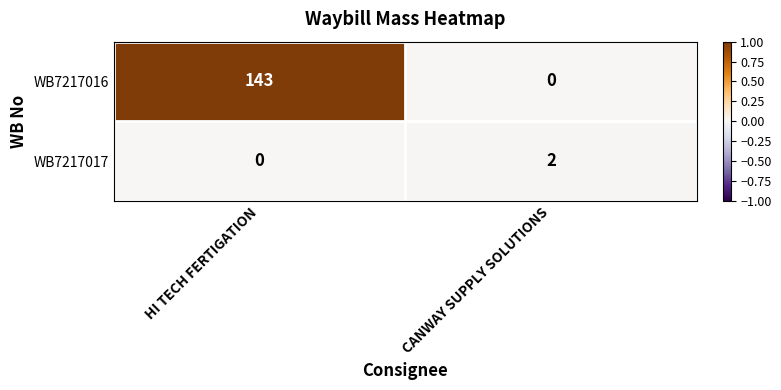

The WB7217016 series shows -94 at CANWAY SUPPLY SOLUTIONS. True or false?

False